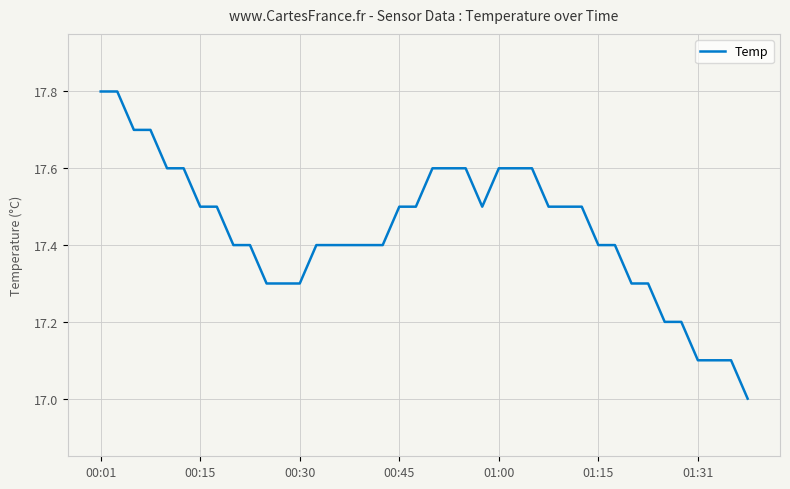

What is the difference between the maximum and minimum values?

0.8